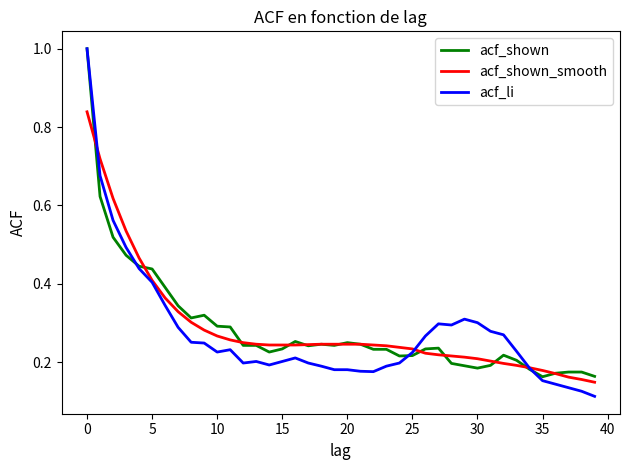

What is the highest value of the acf_shown series?

1.0